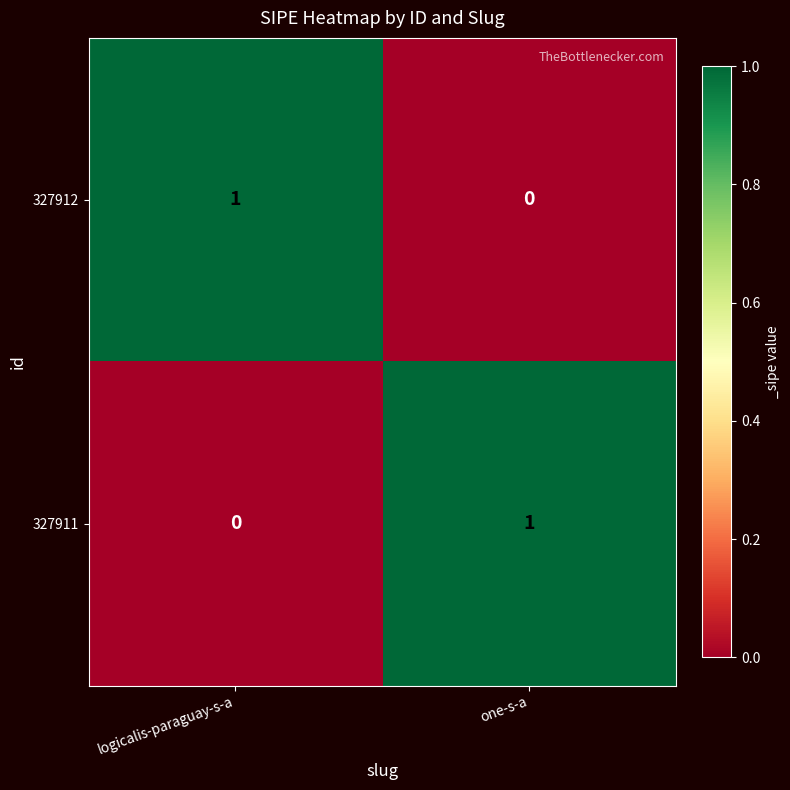

At one-s-a, list the series in order from smallest to largest.

327912, 327911